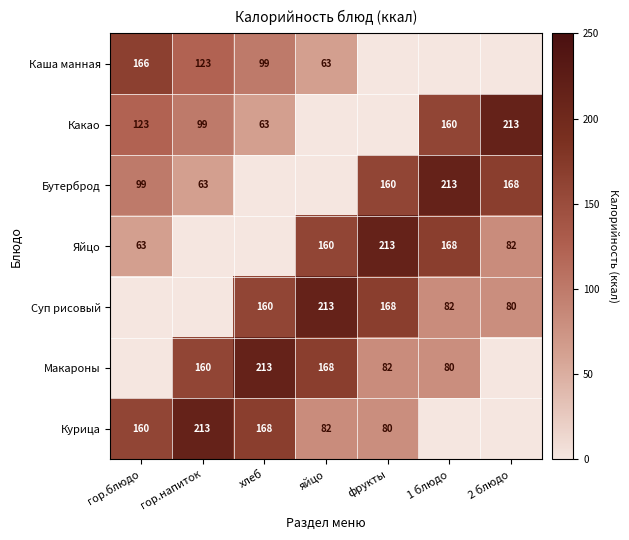

The Курица series shows 146 at гор.напиток. True or false?

False